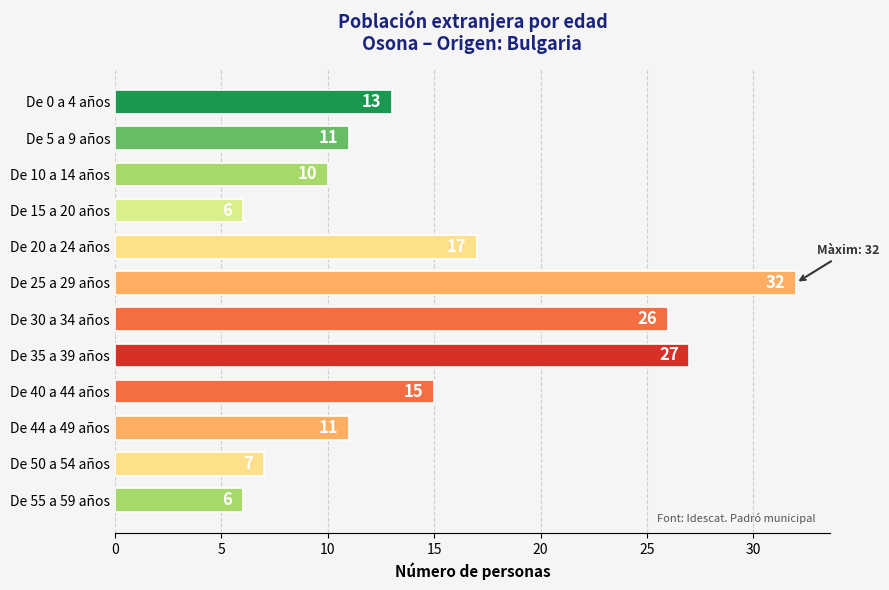

Where is the data nearest to the value 19?

De 20 a 24 años